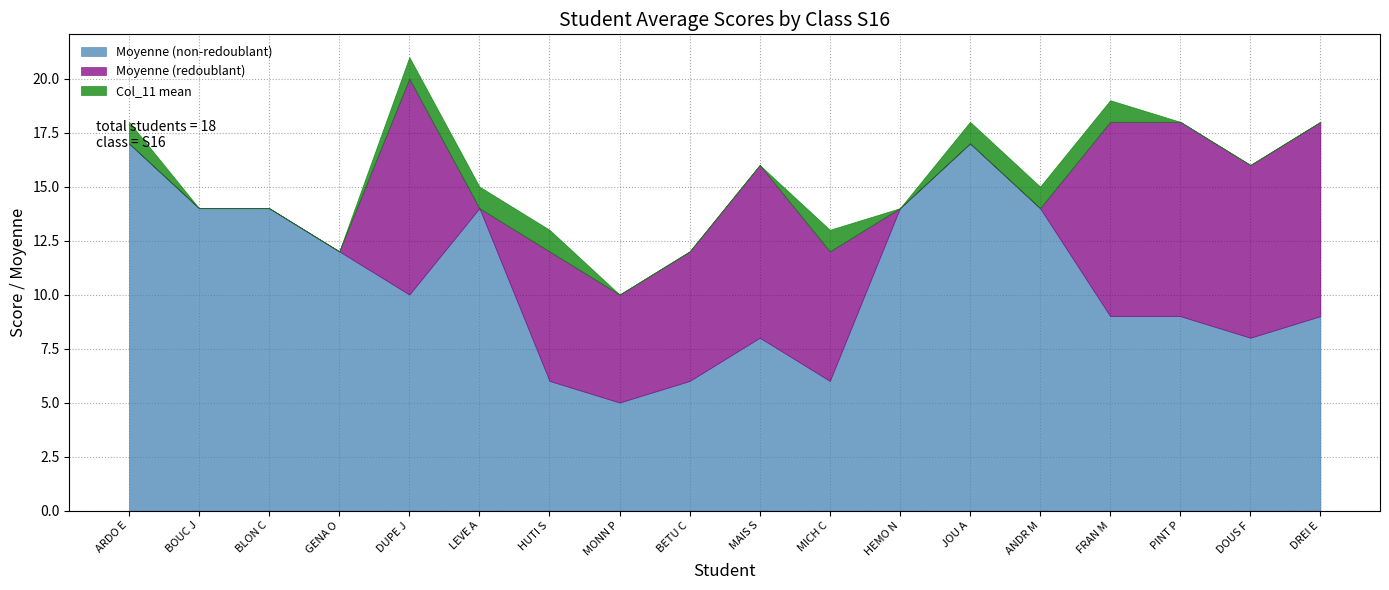

At DUPE J, list the series in order from largest to smallest.

Moyenne (non-redoublant), Moyenne (redoublant), Col_11 mean